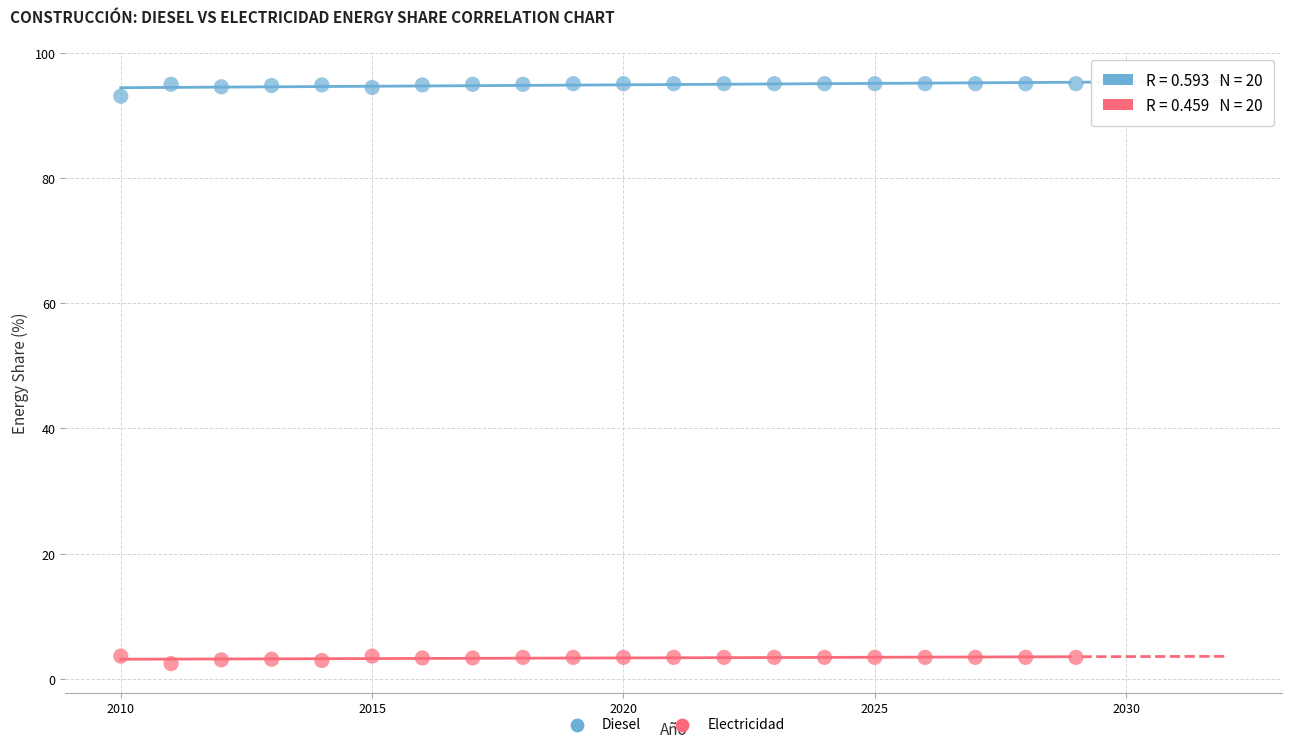

Which series contains the lowest Y value?

Electricidad